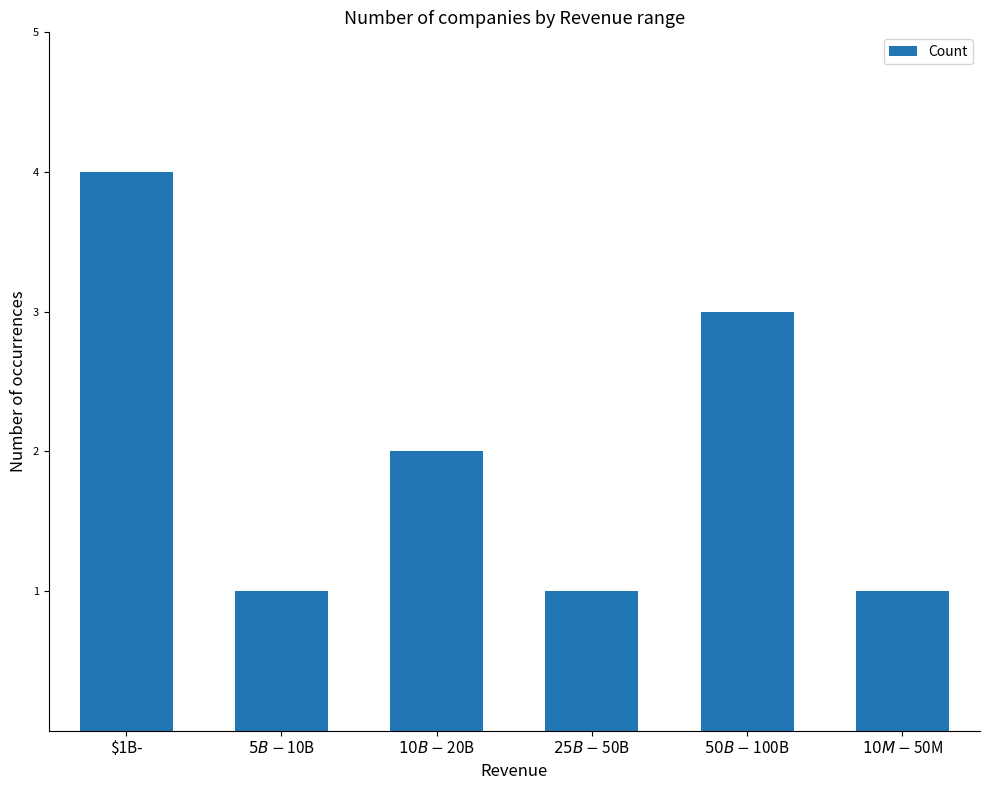

What is the difference between the maximum and second lowest values?

3